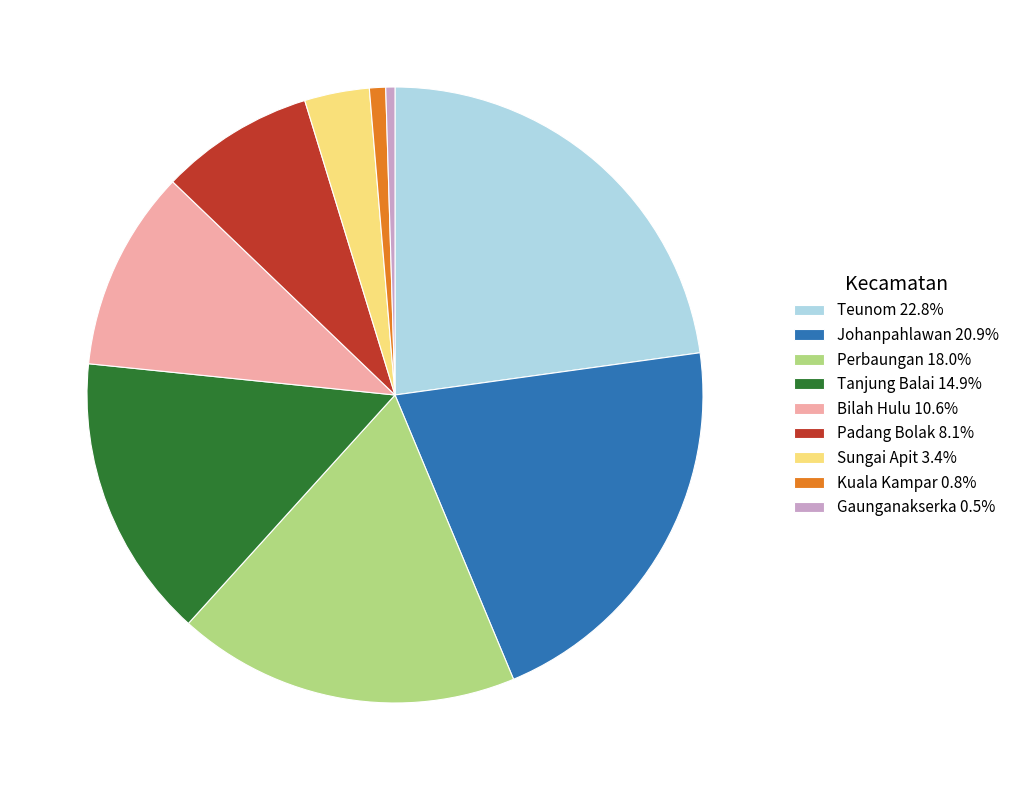

Approximately how many times larger is the value at Bilah Hulu 10.6% compared to Padang Bolak 8.1%?

1.3